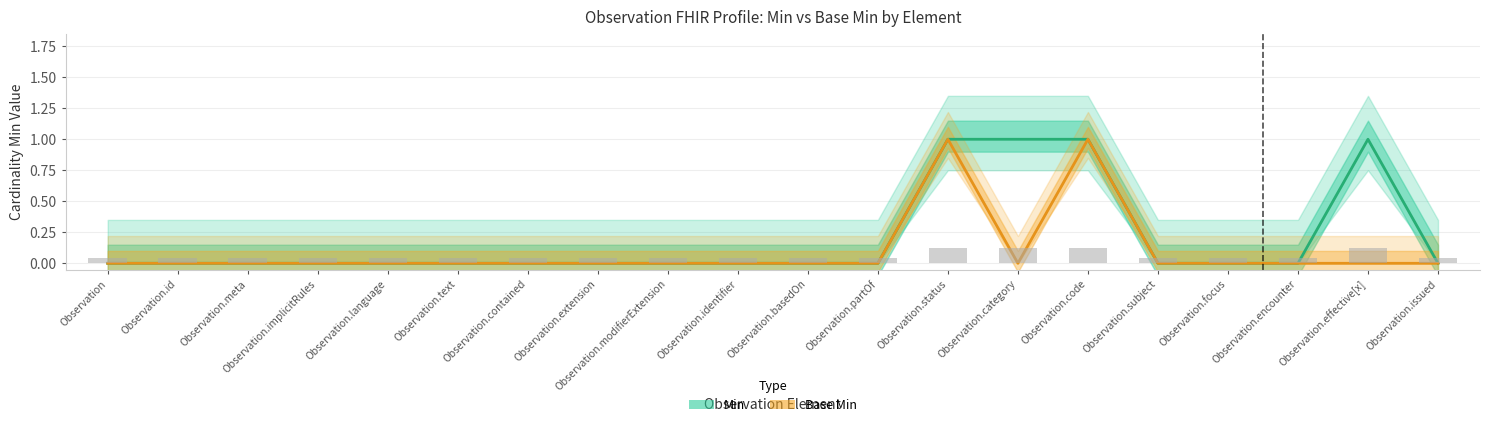

Is the value of Min at Observation.language greater than the value of Base Min at Observation.partOf?

No